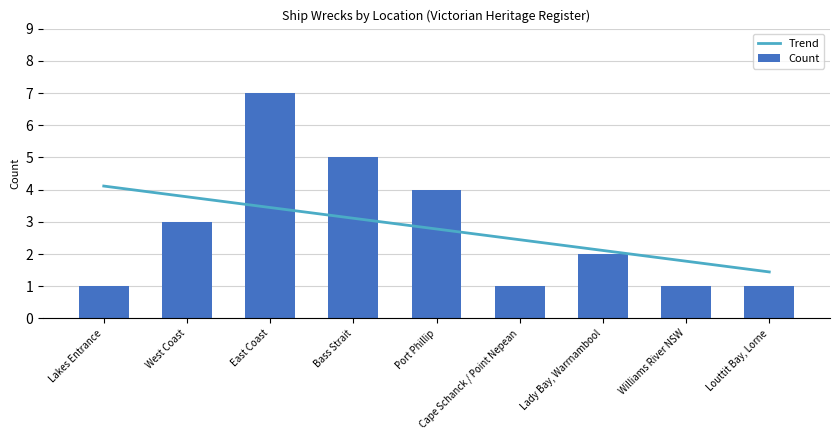

Where is Count nearest to the value 4?

Port Phillip